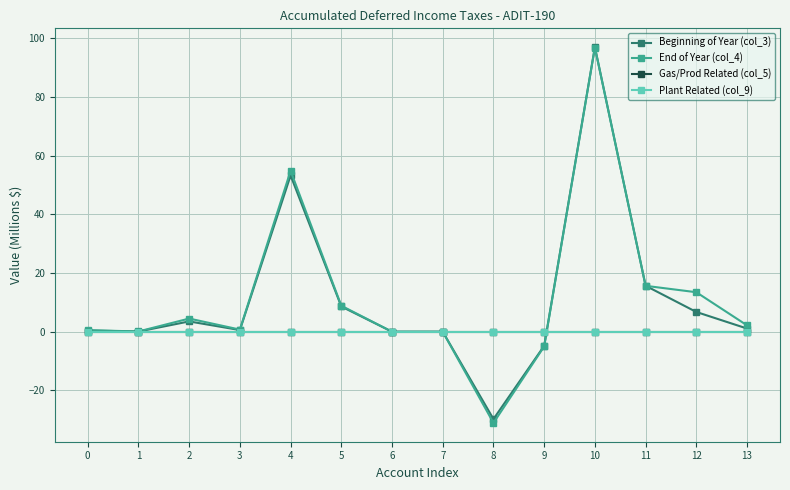

What is the value of the End of Year (col_4) point at the 11th from the left?

96.8